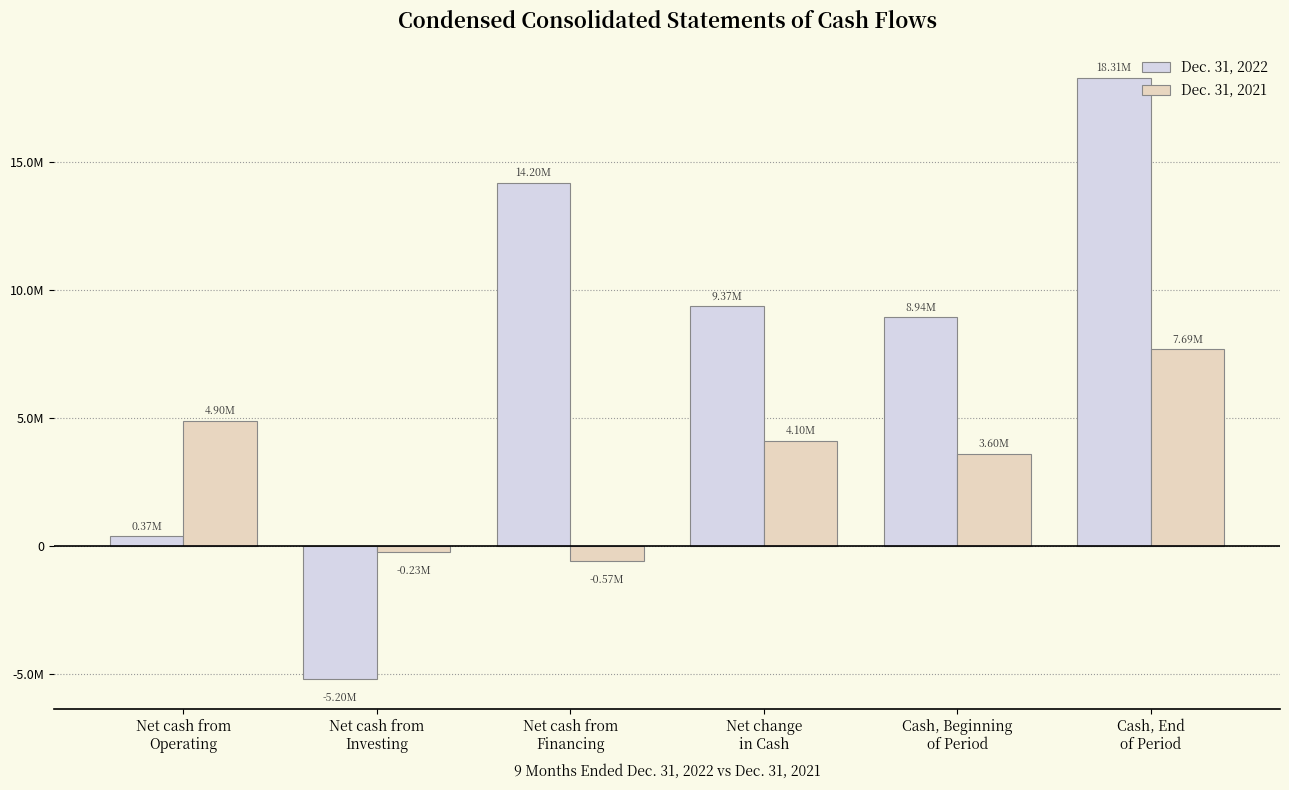

Is it true that Dec. 31, 2022 equals 18314241 at Cash, End
of Period?

True